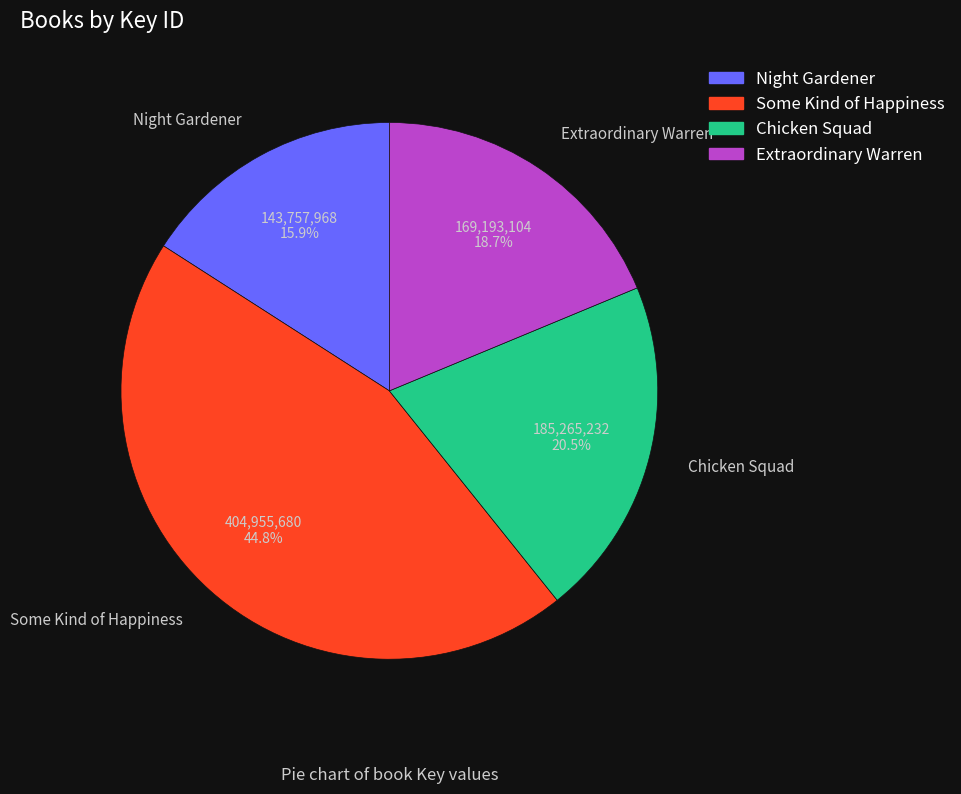

How much of the chart is everything except Chicken Squad?

79.5%